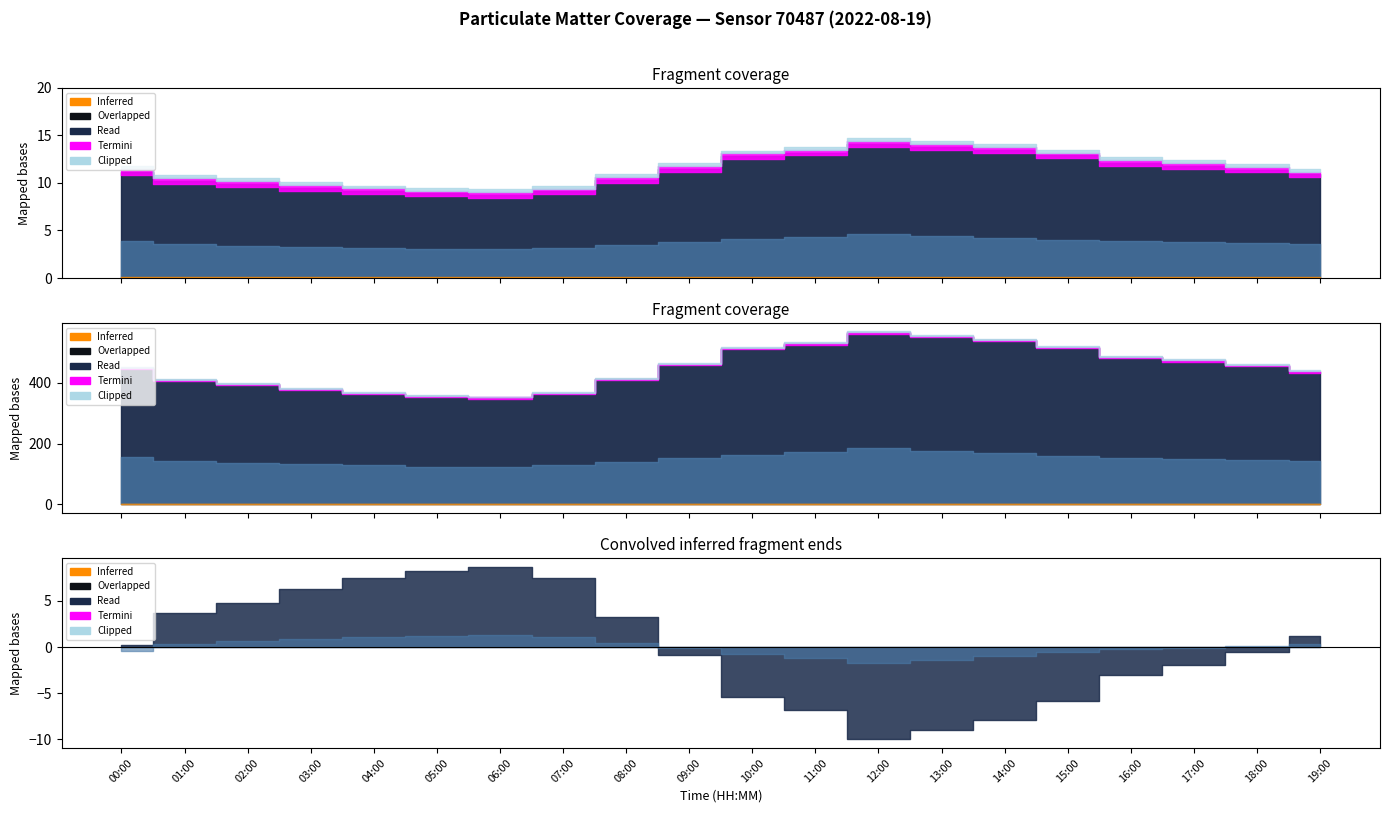

How many categories are shown in the chart?

20